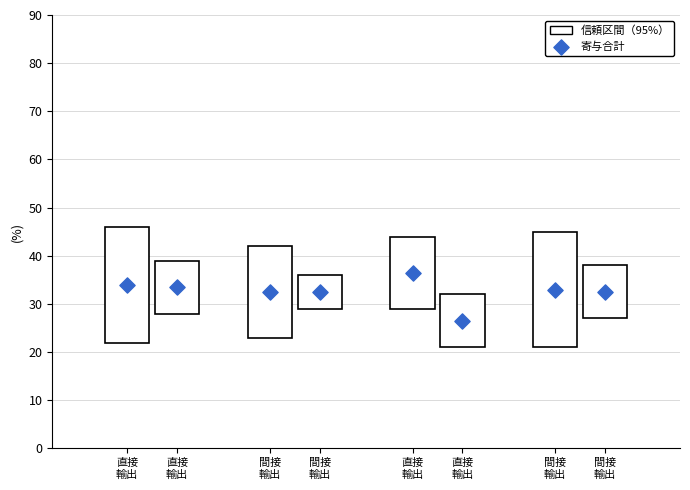

Between 間接
輸出 and 直接
輸出, which is larger?

直接
輸出